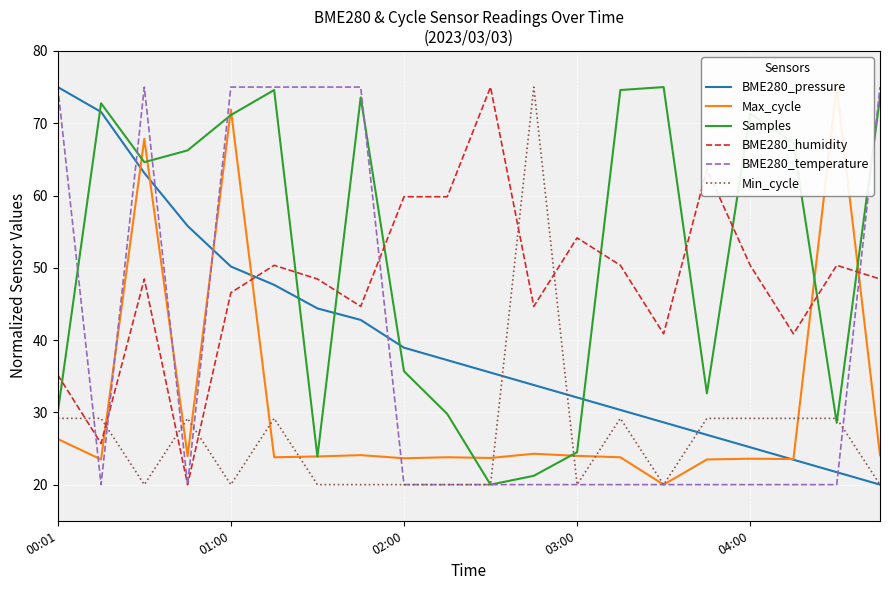

After their last crossing, which series has the higher values: Samples or BME280_humidity?

Samples